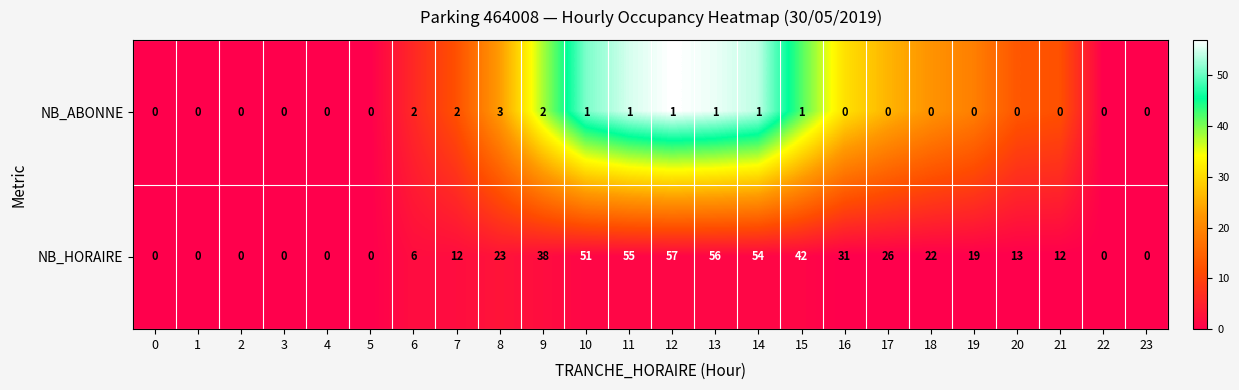

What is the difference between the maximum and minimum values in the NB_HORAIRE series?

57